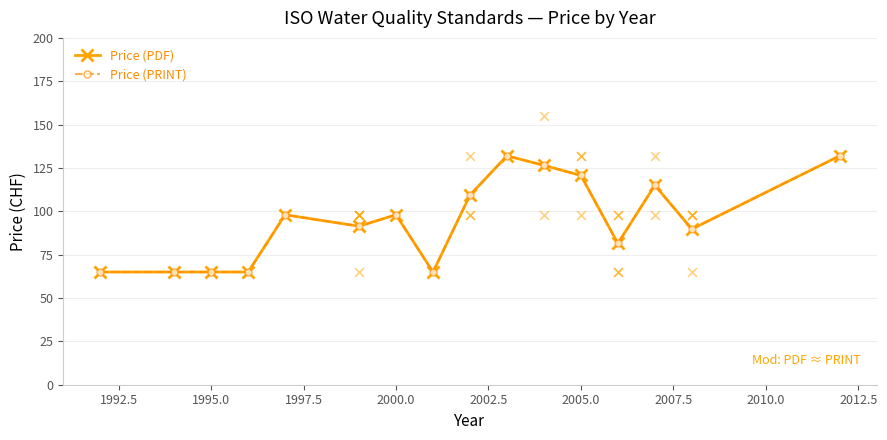

Which series has the largest total across all categories?

Price (PDF)